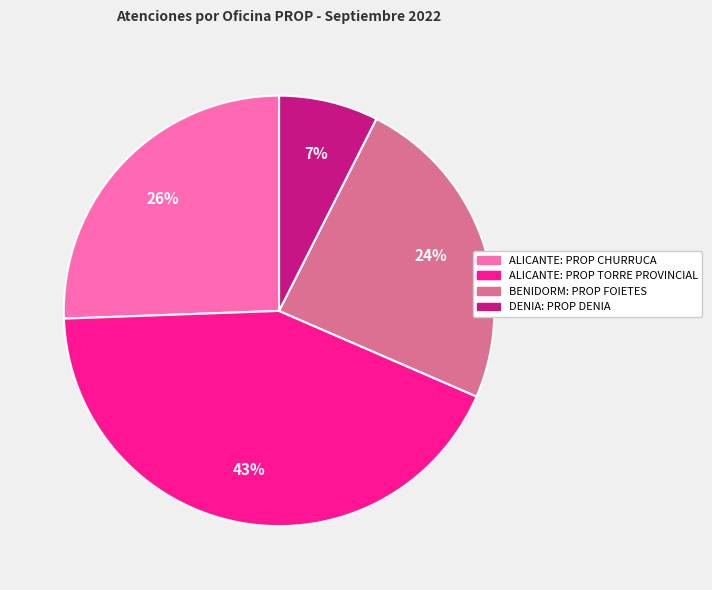

Is BENIDORM: PROP FOIETES the majority of the pie?

No